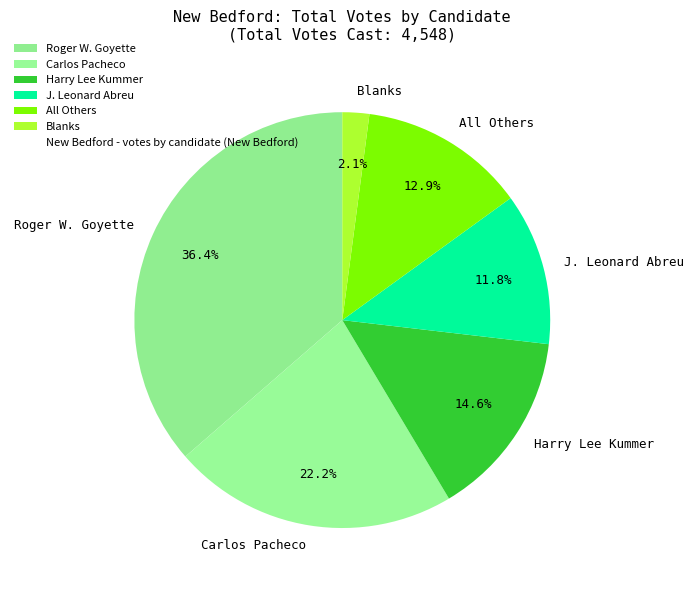

True or false: Carlos Pacheco accounts for 32% of the total.

False